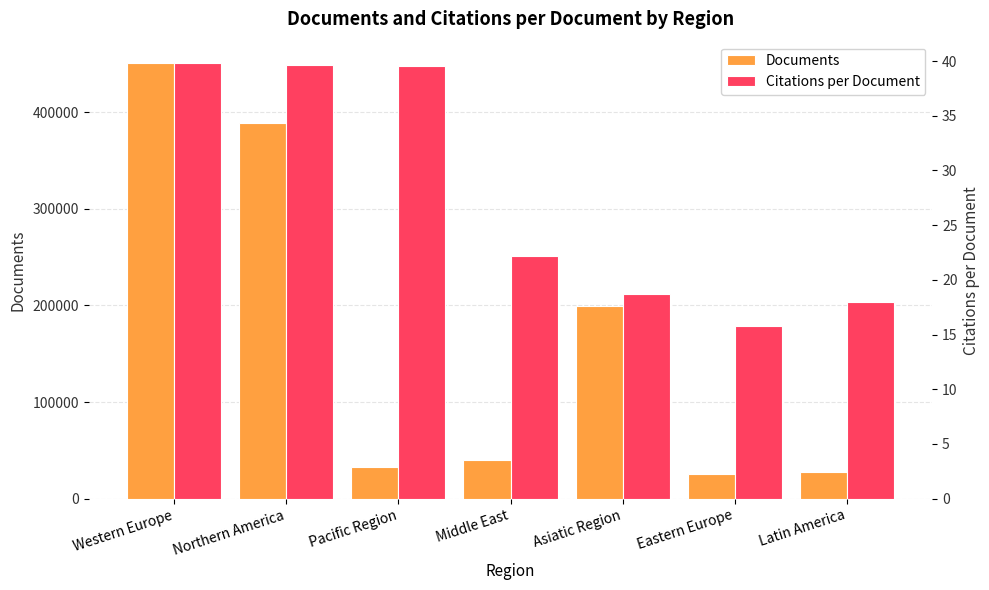

Which category has the lowest value in the Documents series?

Eastern Europe